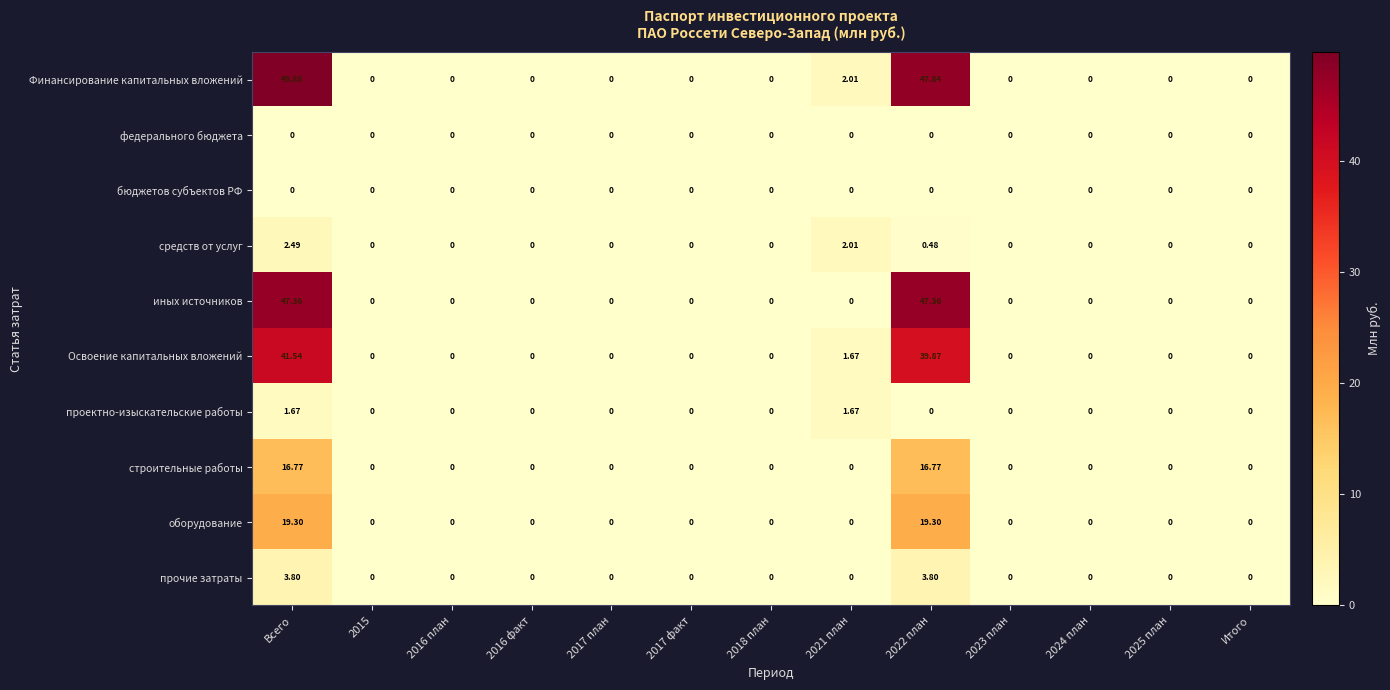

At how many categories does at least one series exceed 47?

2